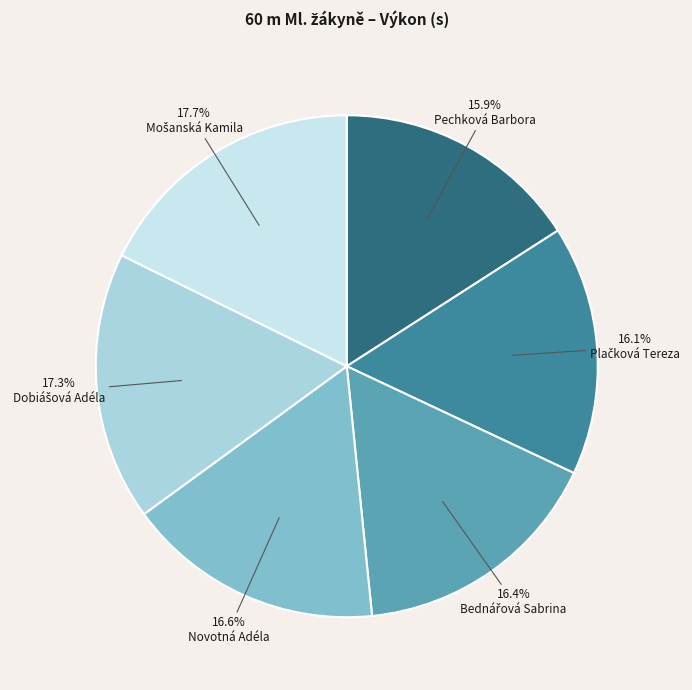

Does Pechková Barbora account for over 50% of the chart?

No